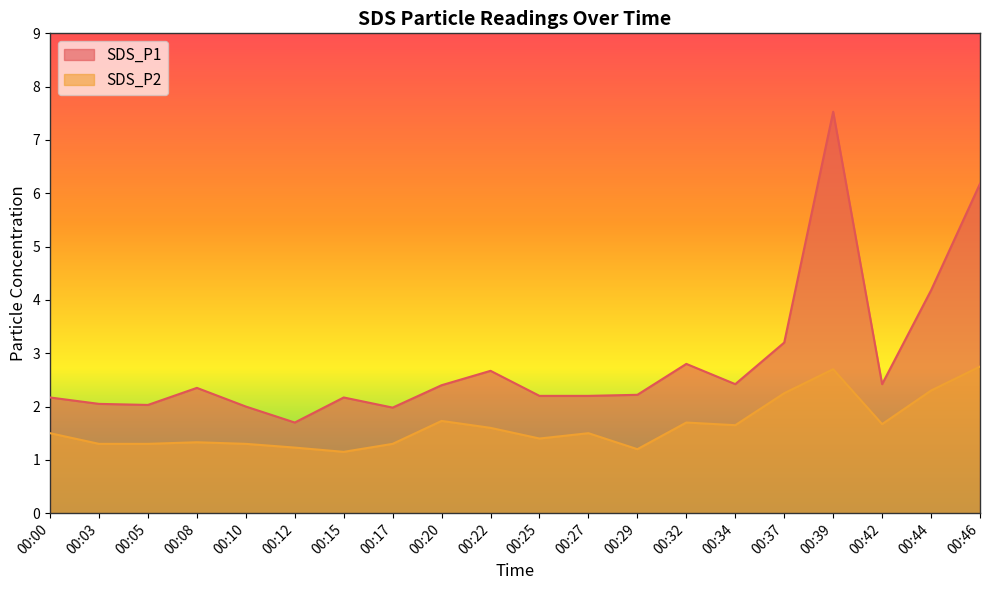

Where is the first local maximum for SDS_P2?

00:08